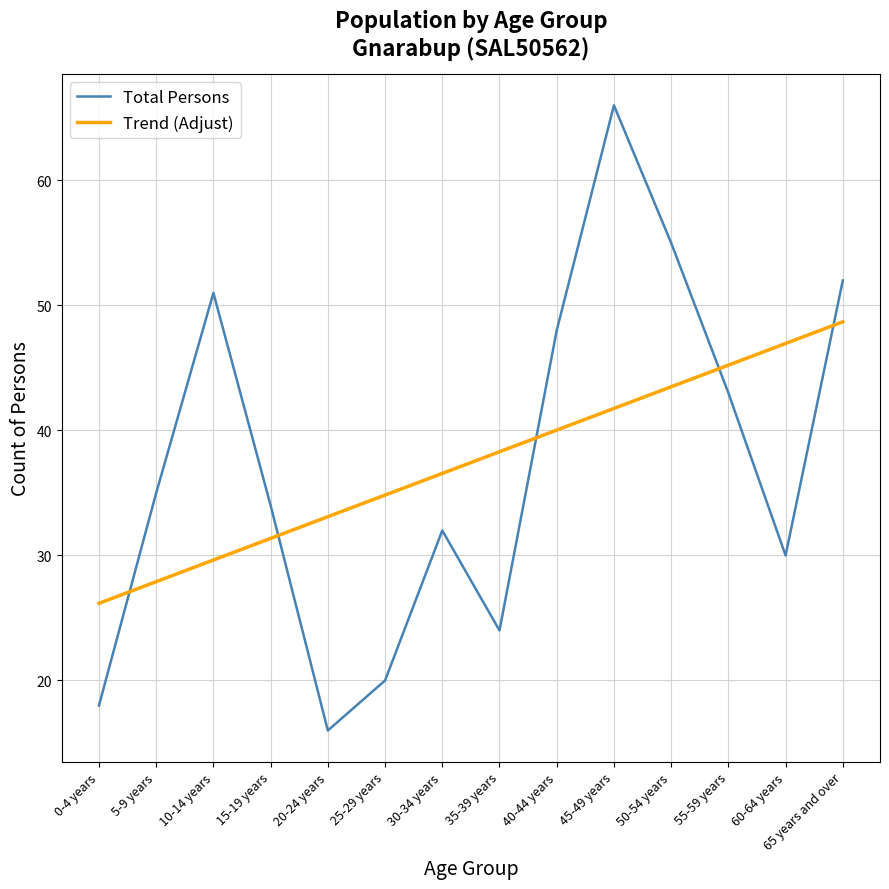

Which series has the widest spread of values?

Total Persons